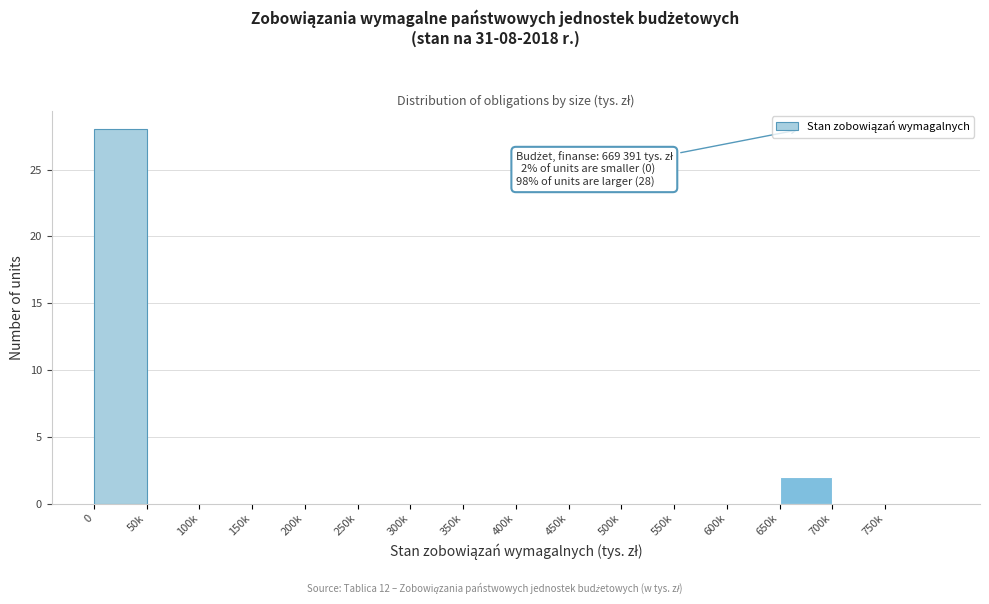

Reading left to right, transcribe all the data shown in this chart.

0=28	50k=0	100k=0	150k=0	200k=0	250k=0	300k=0	350k=0	400k=0	450k=0	500k=0	550k=0	600k=0	650k=2	700k=0	750k=0